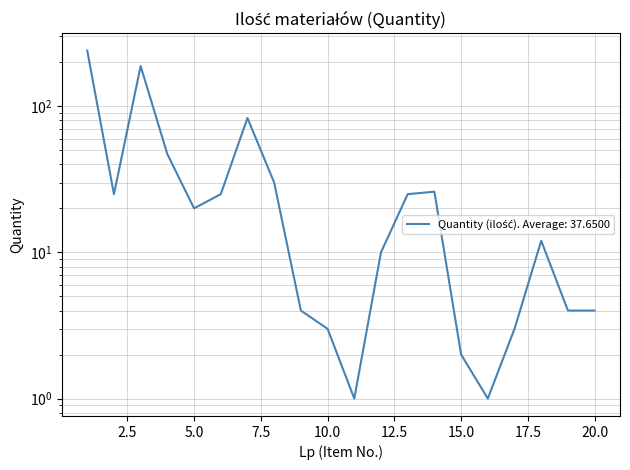

What is the smallest value displayed?

1